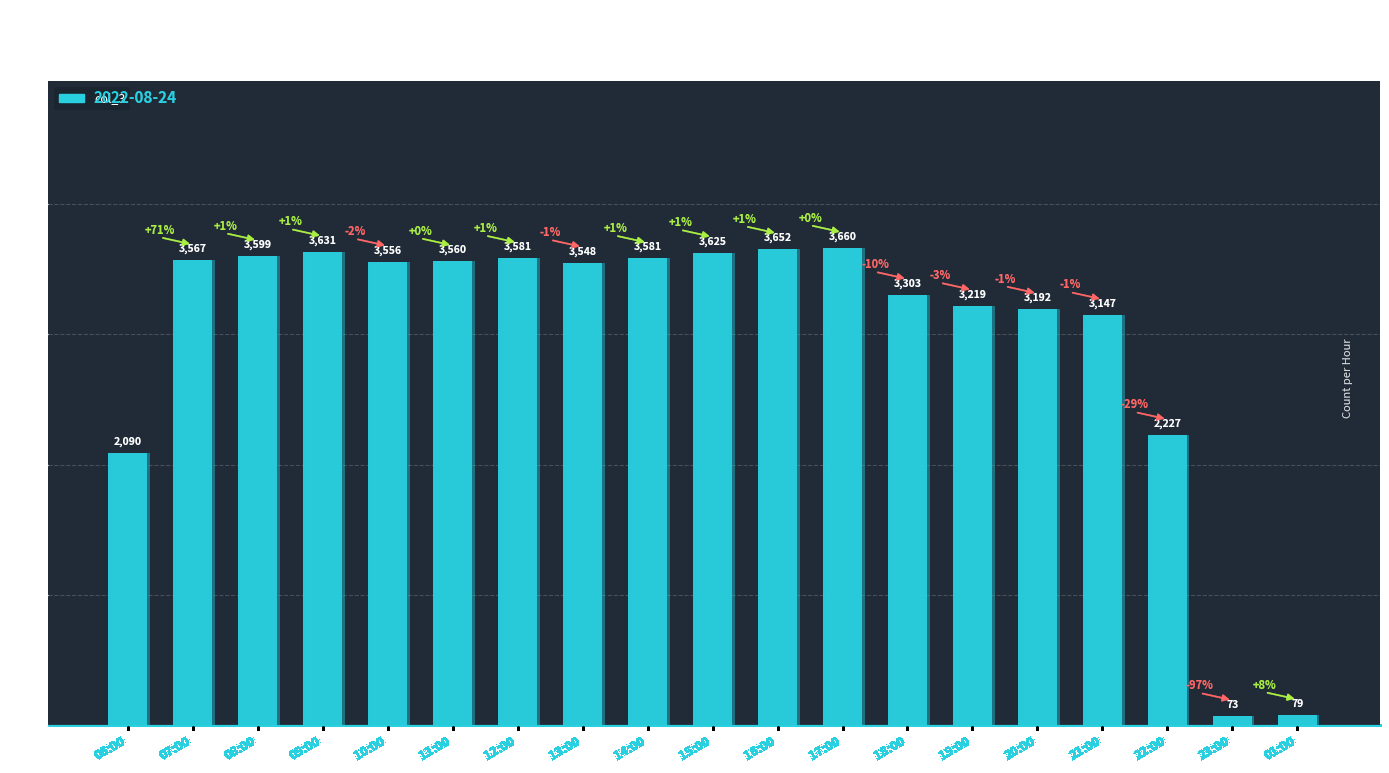

How many values are below 3556?

9